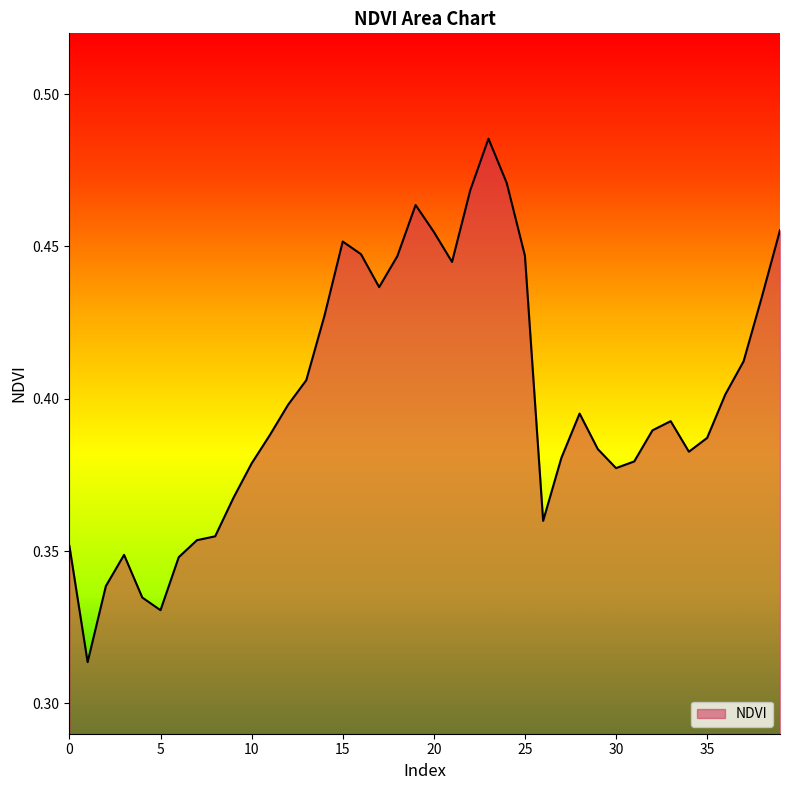

List the labels in order of value, largest first.

23, 24, 22, 19, 39, 20, 15, 16, 25, 18, 21, 17, 38, 14, 37, 13, 36, 12, 28, 33, 32, 11, 35, 29, 34, 27, 31, 10, 30, 9, 26, 8, 7, 0, 3, 6, 2, 4, 5, 1